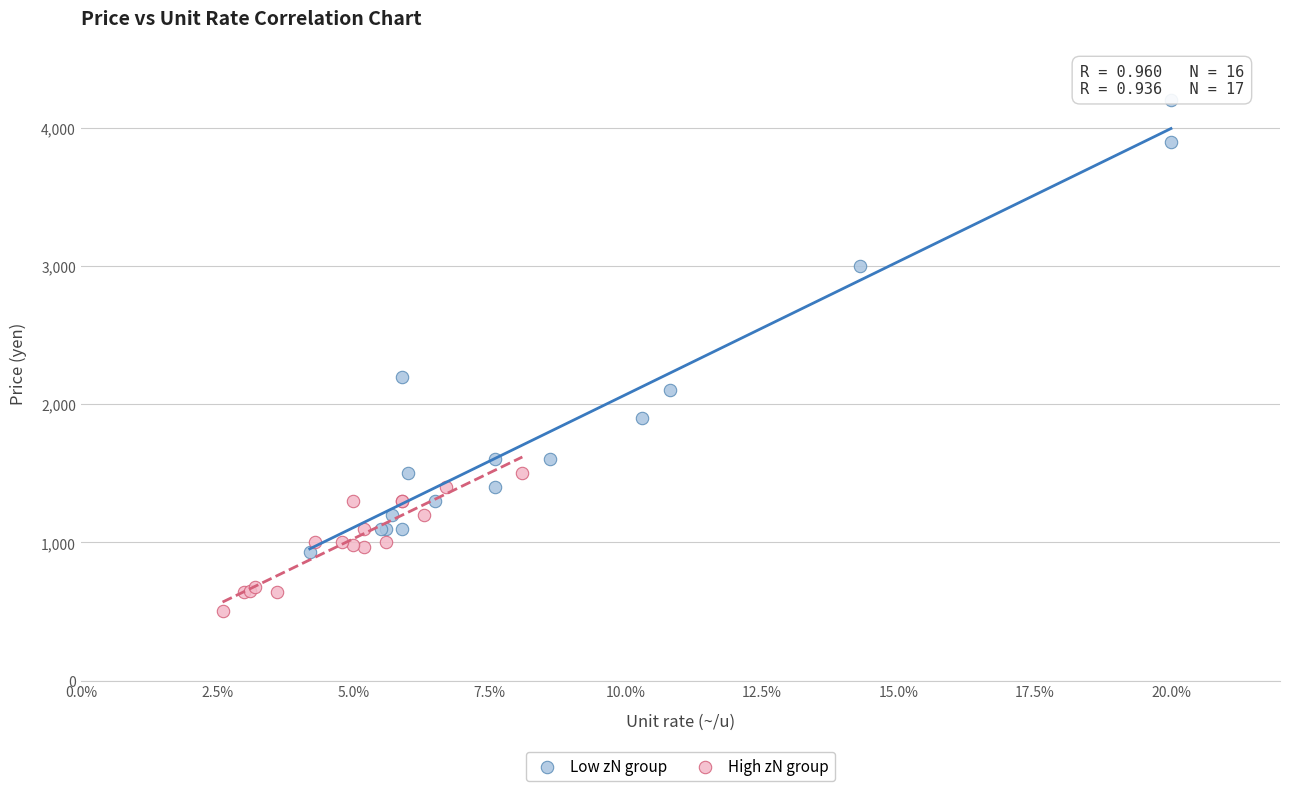

Which series contains the highest Y value?

Low zN group